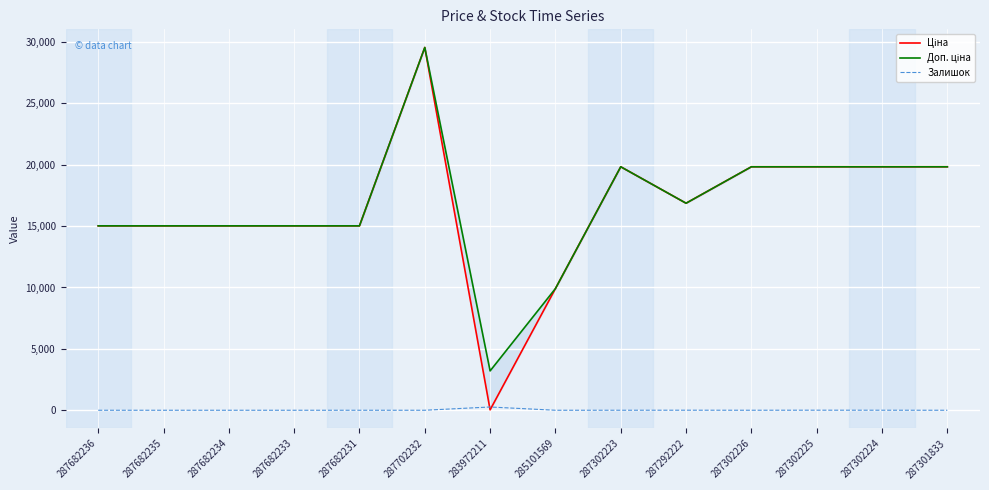

What is the label of the 2nd point from the right?

287302224